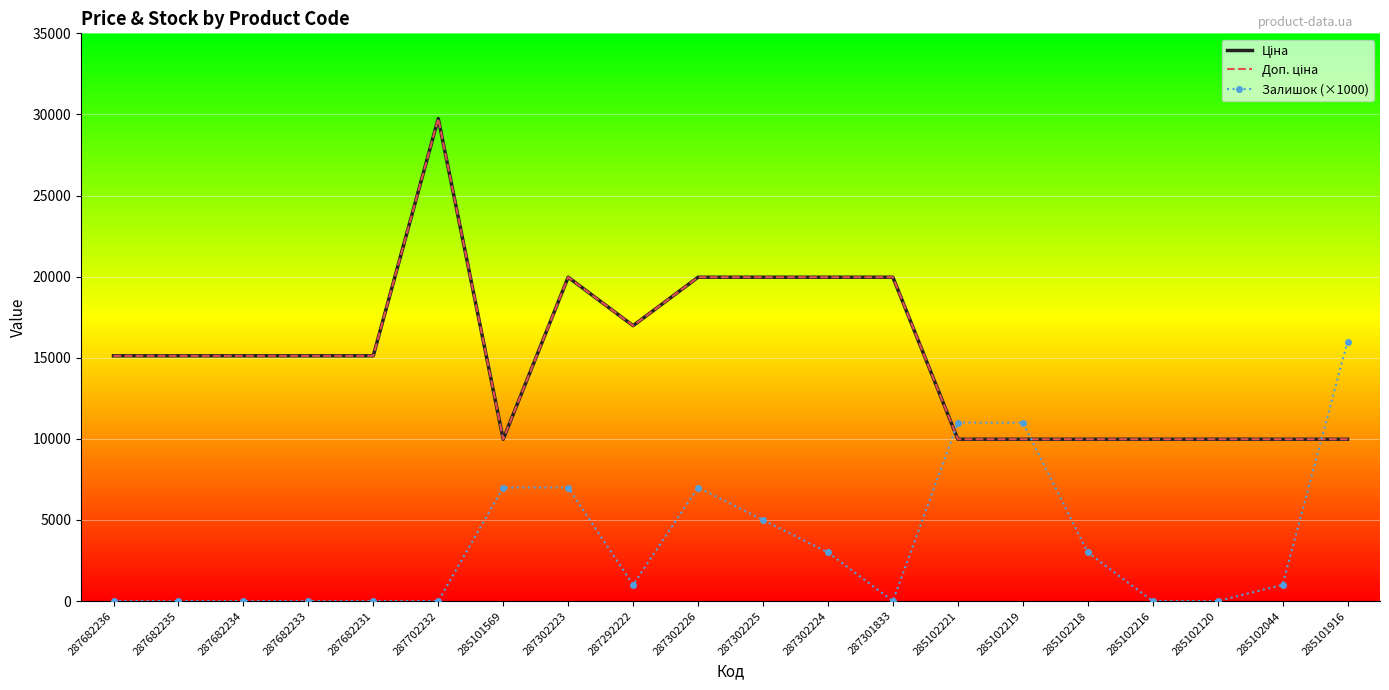

What is the maximum value shown in the chart?

29747.2